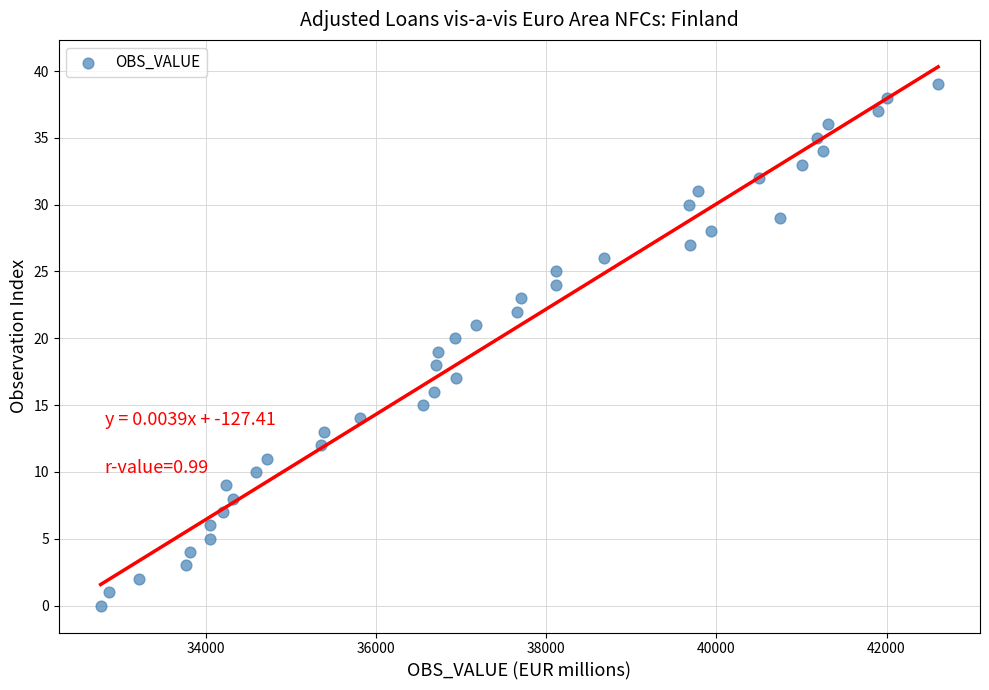

What is the range of Y values (max minus min)?

39